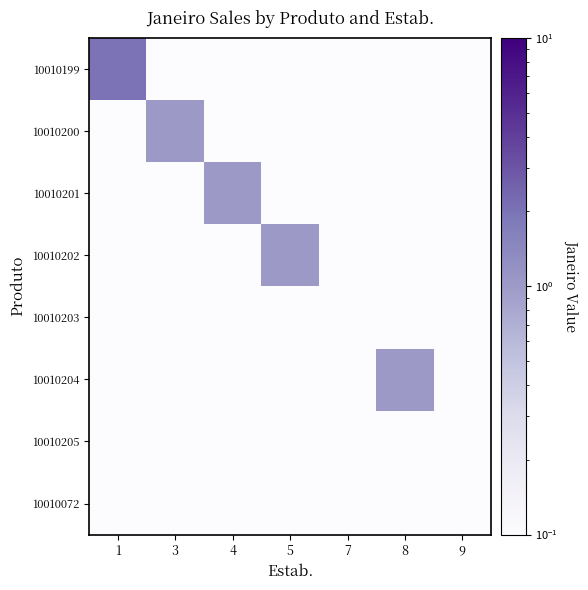

At which category does the chart reach its minimum across all series?

3